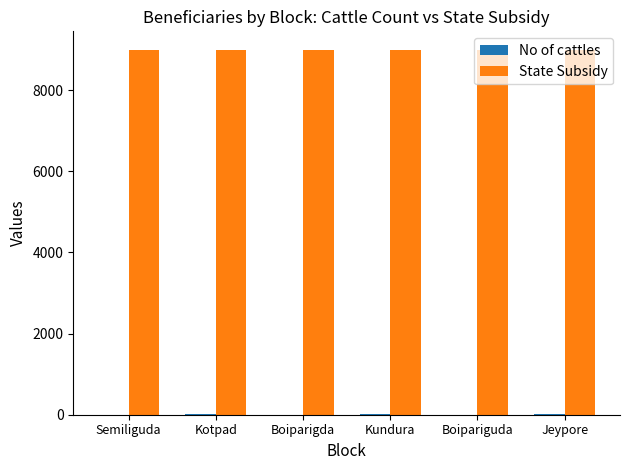

Is it true that State Subsidy equals 2318 at Kotpad?

False